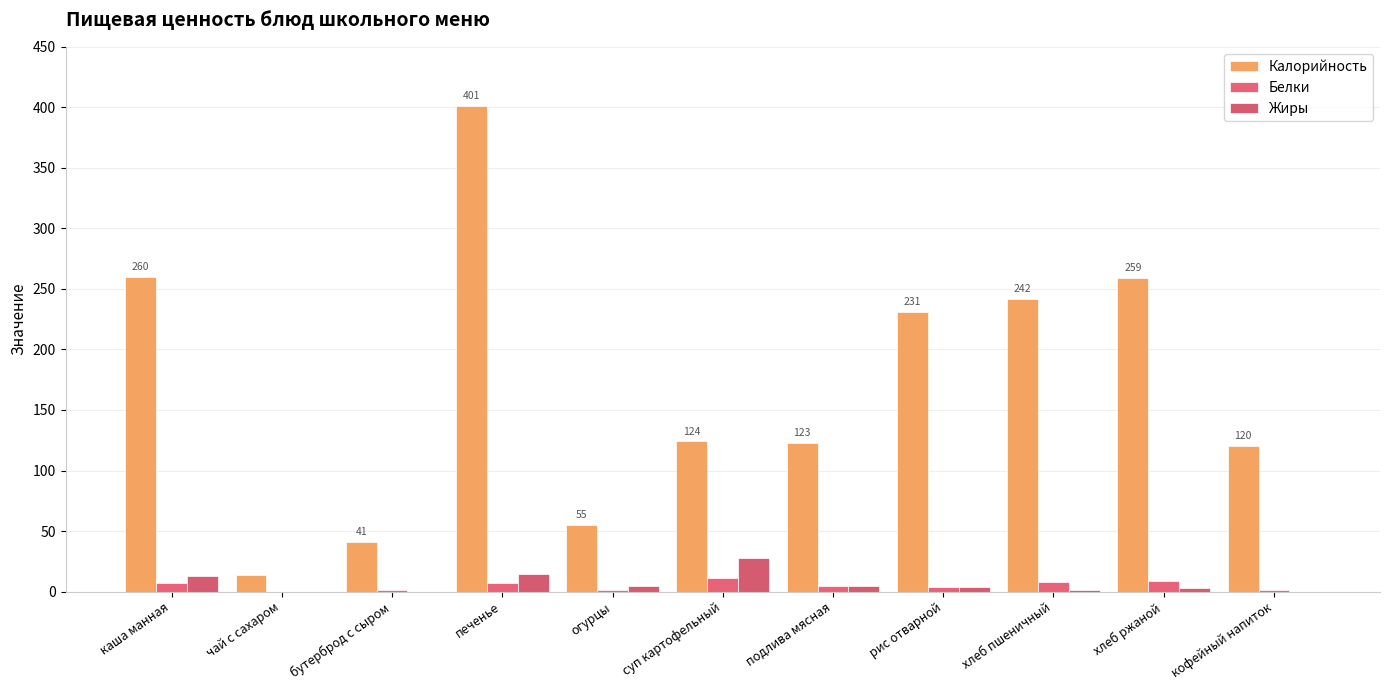

The Калорийность series shows 126.4 at печенье. True or false?

False